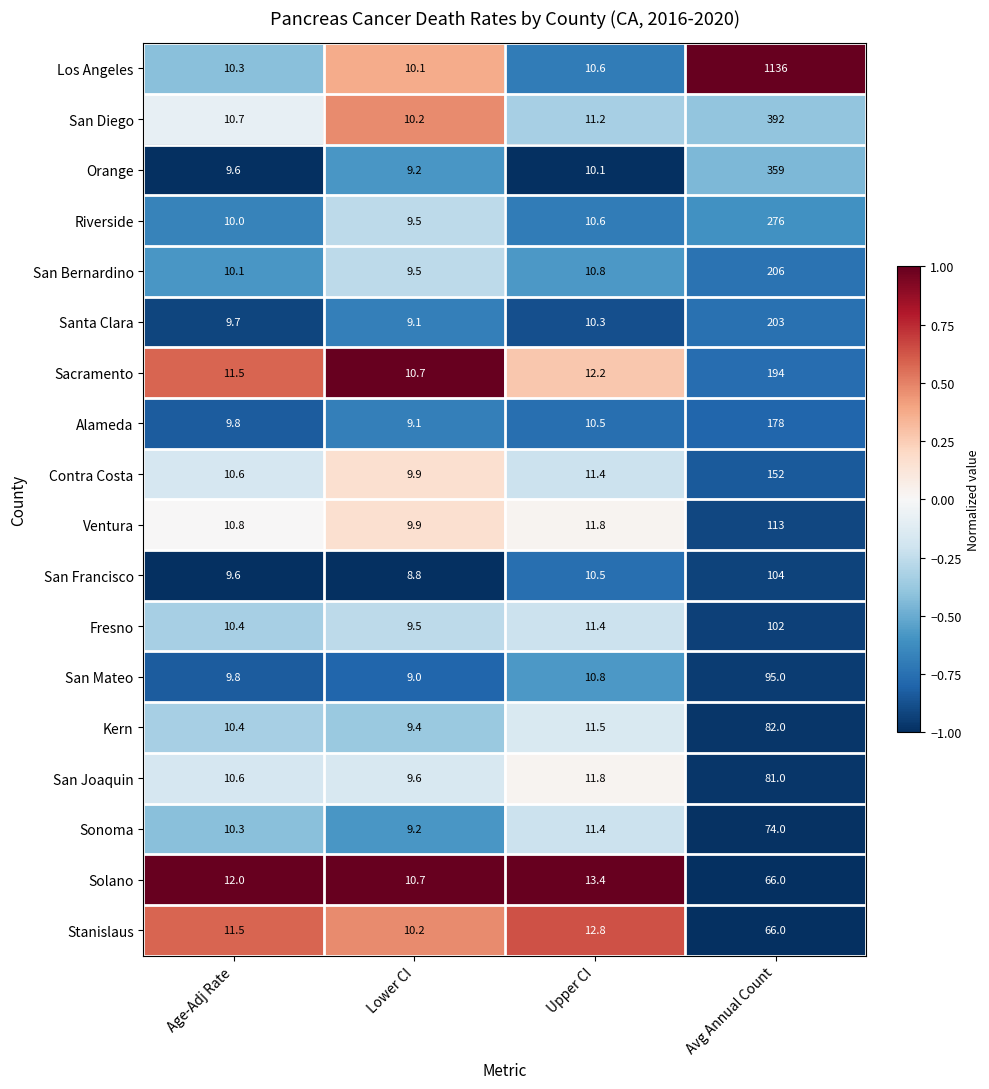

Where does the San Mateo series first go above 10?

Upper CI